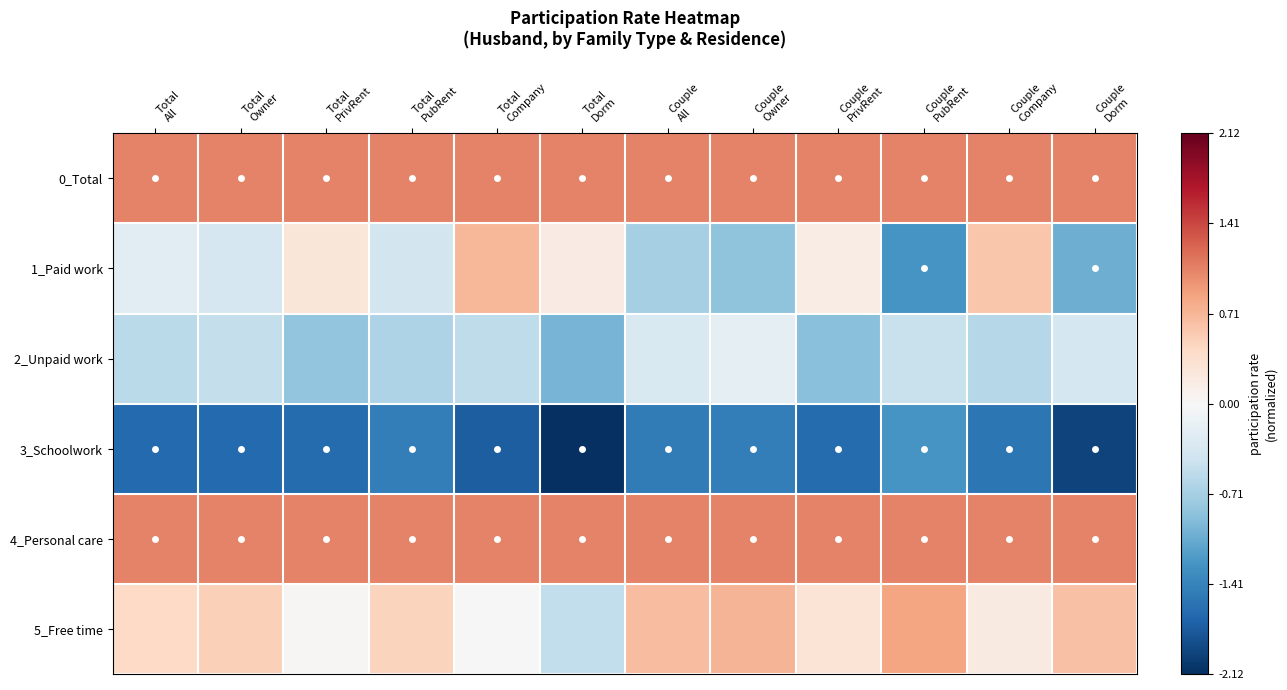

Rank the series by their maximum value, from lowest to highest.

3_Schoolwork, 2_Unpaid work, 1_Paid work, 5_Free time, 0_Total, 4_Personal care